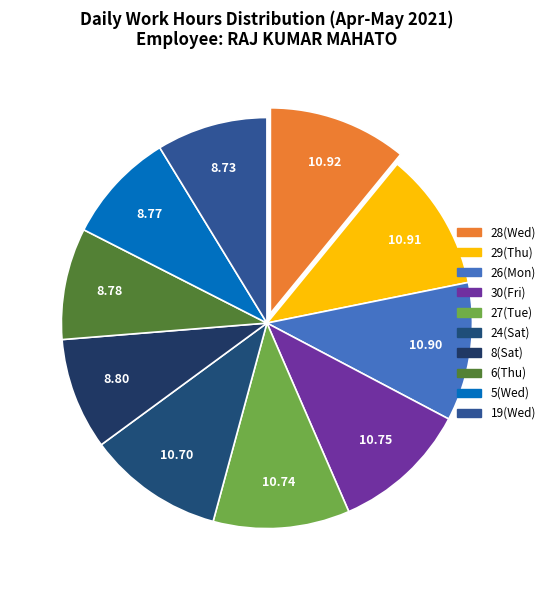

Is there a majority slice in this chart?

No